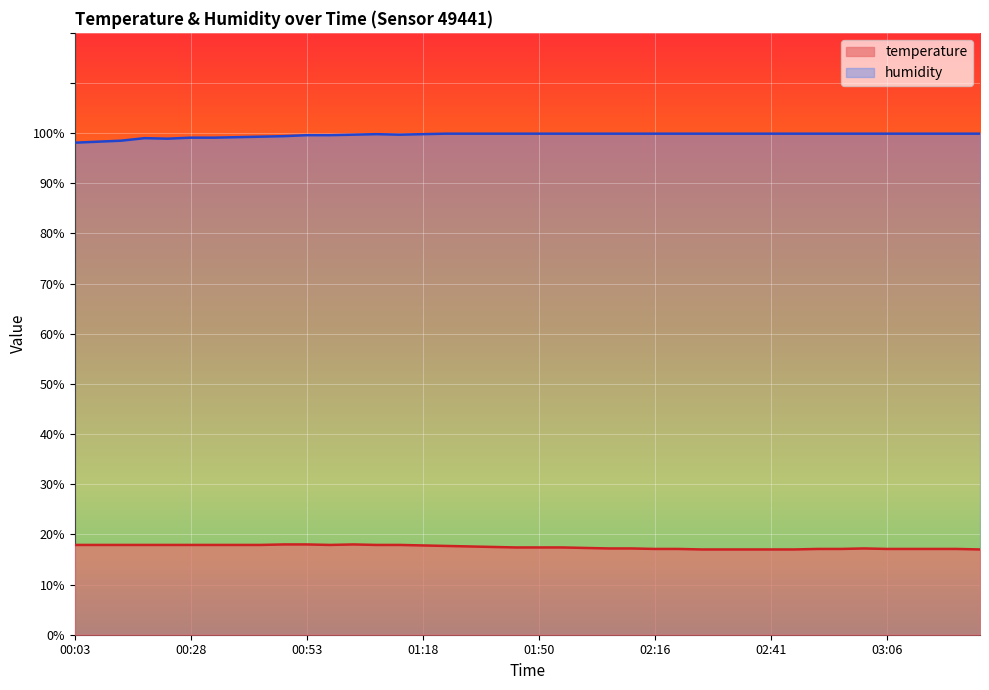

What is the label of the 13th point from the left?

01:03